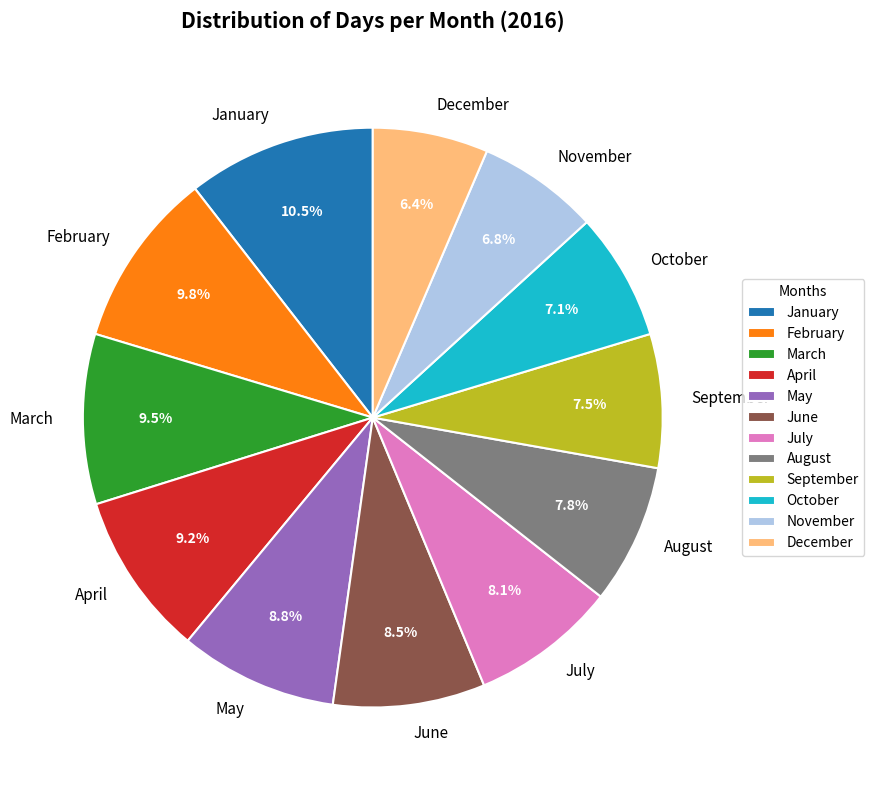

Is January the majority of the pie?

No